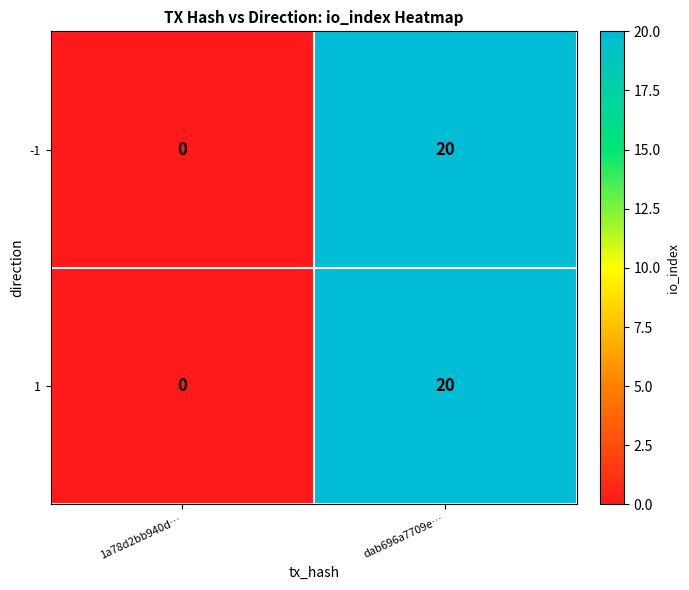

Reading right to left, list all the values displayed in this chart.

-1: 20	0
1: 20	0